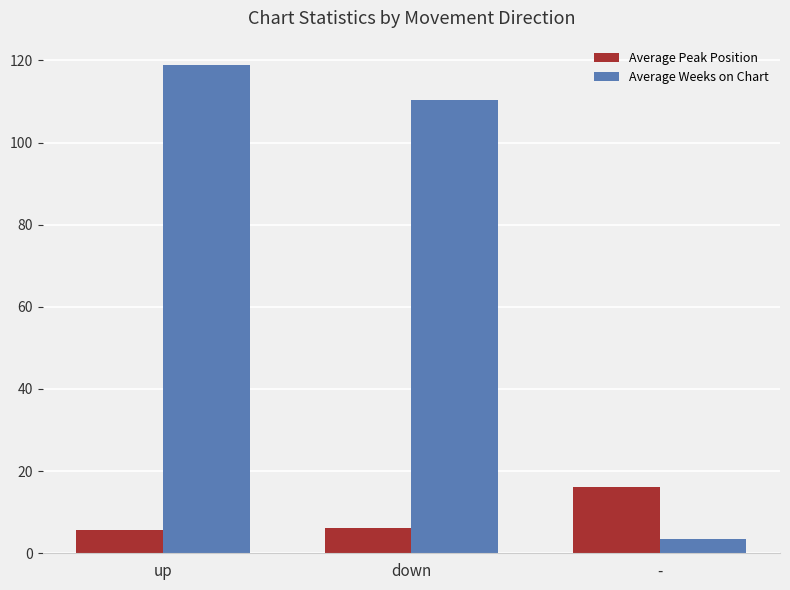

Where is Average Peak Position nearest to the value 10?

down